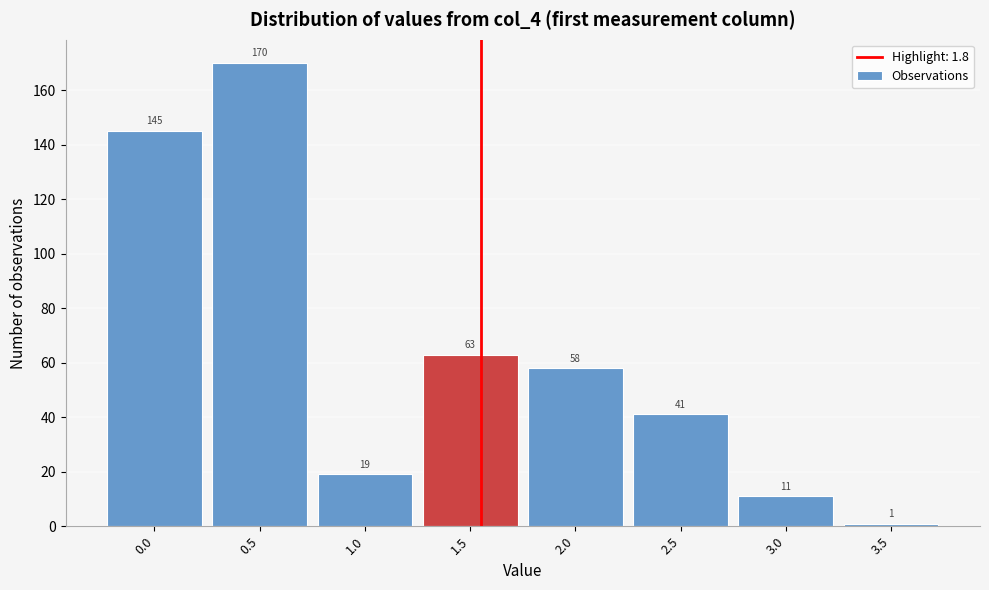

Reading left to right, extract all data points from this chart.

0.0=145	0.5=170	1.0=19	1.5=63	2.0=58	2.5=41	3.0=11	3.5=1